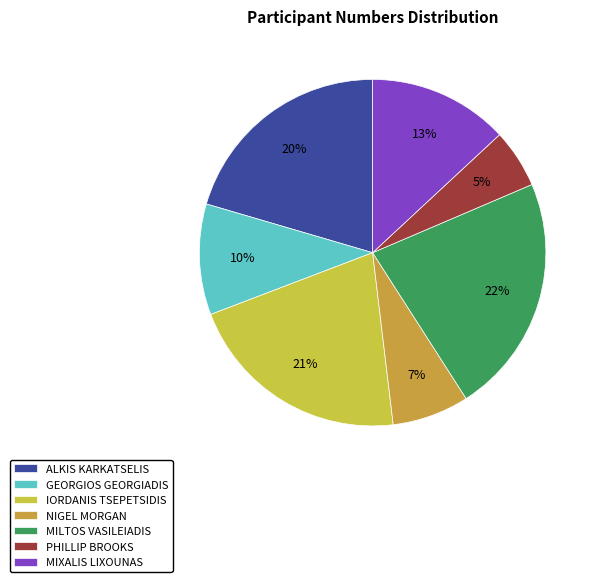

What is the ratio of the value at GEORGIOS GEORGIADIS to the value at ALKIS KARKATSELIS?

0.5